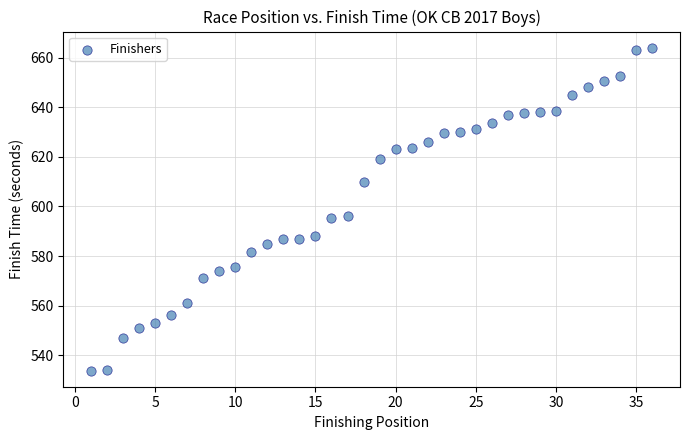

What is the range of X values (max minus min)?

35.0